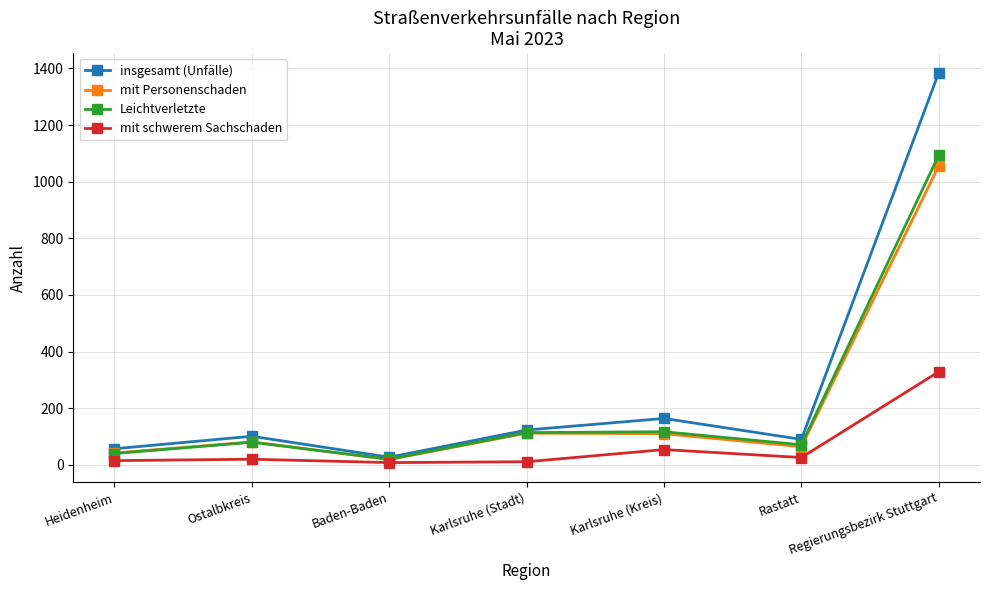

What is the spread (max minus min) of values at Heidenheim?

42